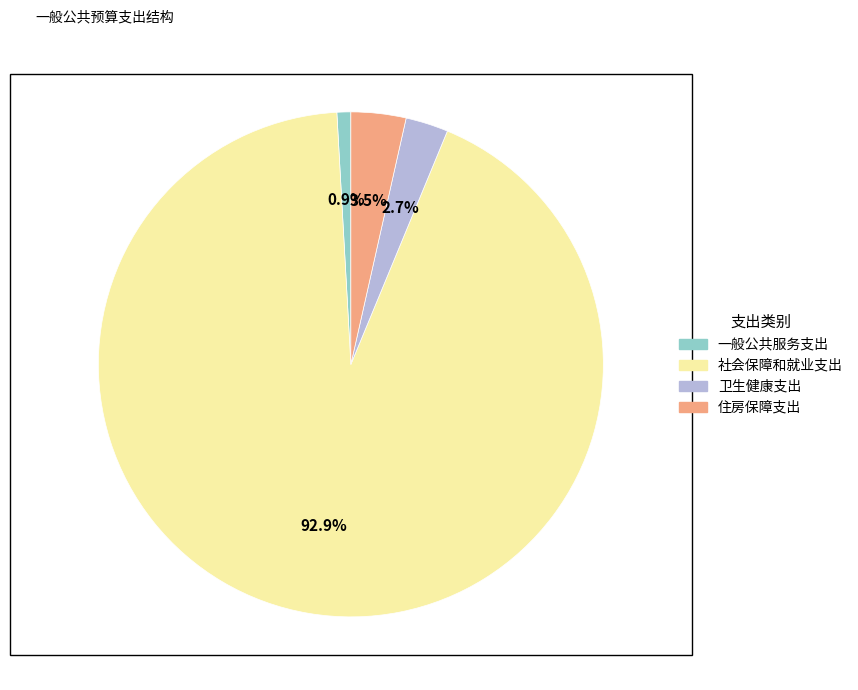

Between 住房保障支出 and 社会保障和就业支出, which is larger?

社会保障和就业支出